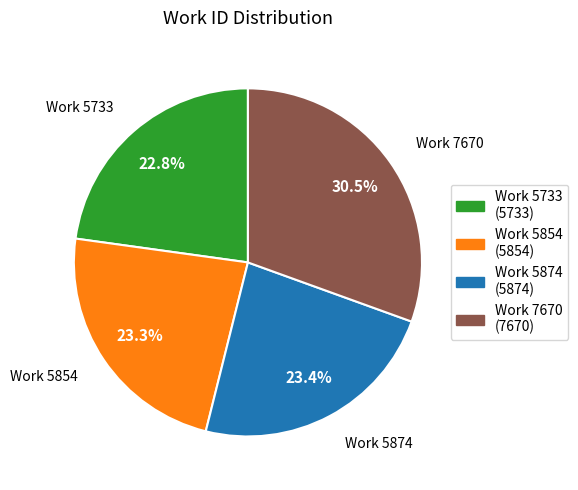

Which slice is the largest?

Work 7670